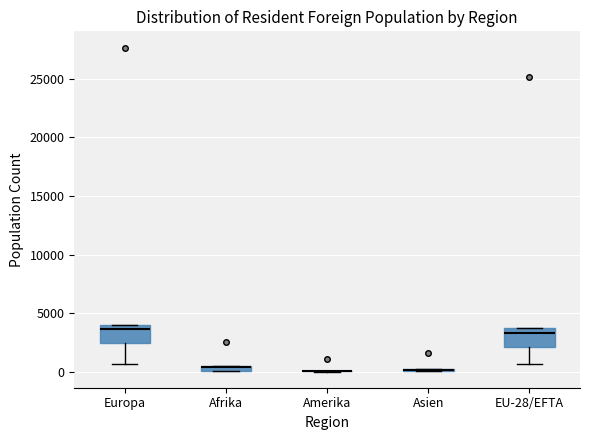

Where is the upper edge of the box for Asien on the y-axis? The values are not printed on the chart, so give them approximately, as read against the axis.

500